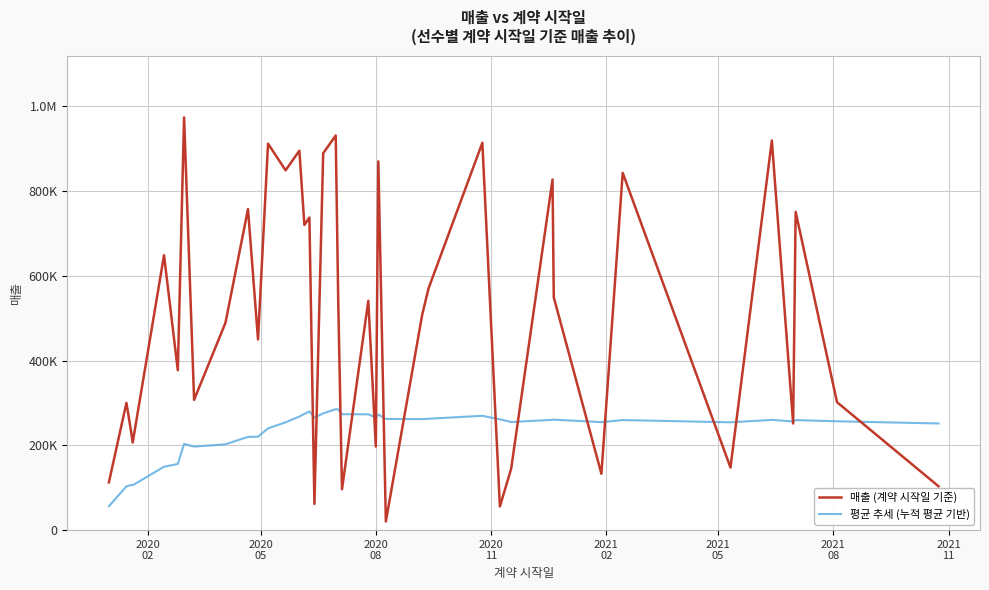

Does the chart display data point markers on the line(s)?

No